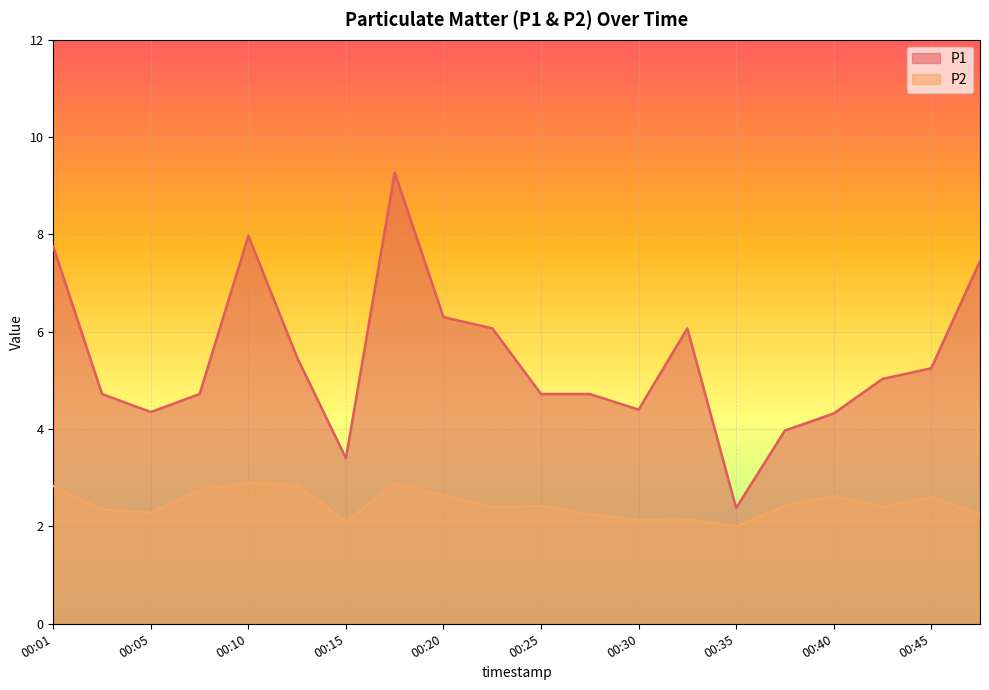

What is the sum of all P2 values?

49.2